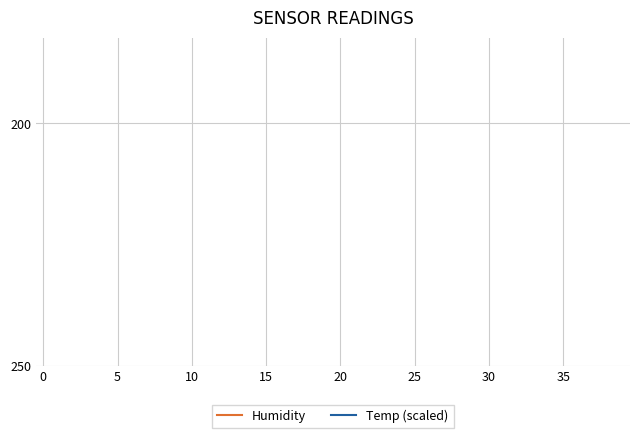

Does the chart display data point markers on the line(s)?

No